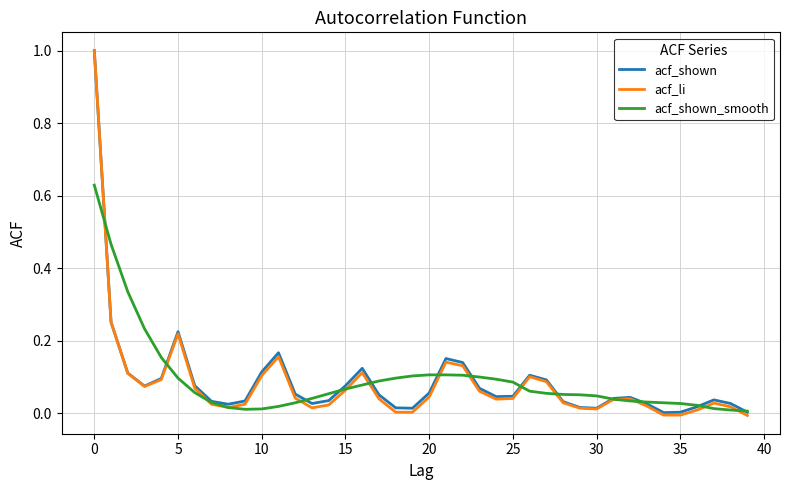

Which series has the largest range (max minus min)?

acf_li